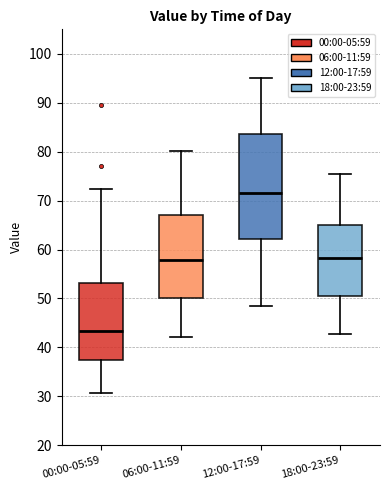

Reading left to right, transcribe this box plot: for each box, give where its median line is, the range the box spans, and where its two whiskers end, as read against the y-axis. The values are not printed on the chart, so give them approximately, as read against the axis.

00:00-05:59: median 43, box 37 to 53, whiskers 31 to 72
06:00-11:59: median 58, box 50 to 67, whiskers 42 to 80
12:00-17:59: median 72, box 62 to 84, whiskers 49 to 95
18:00-23:59: median 58, box 51 to 65, whiskers 43 to 75